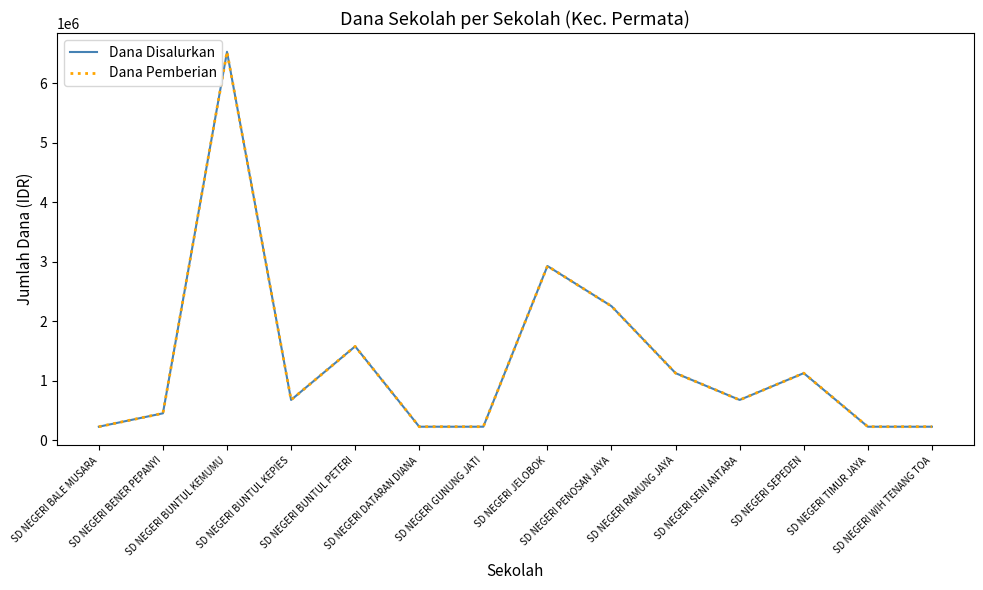

What is the minimum value for Dana Disalurkan?

225000